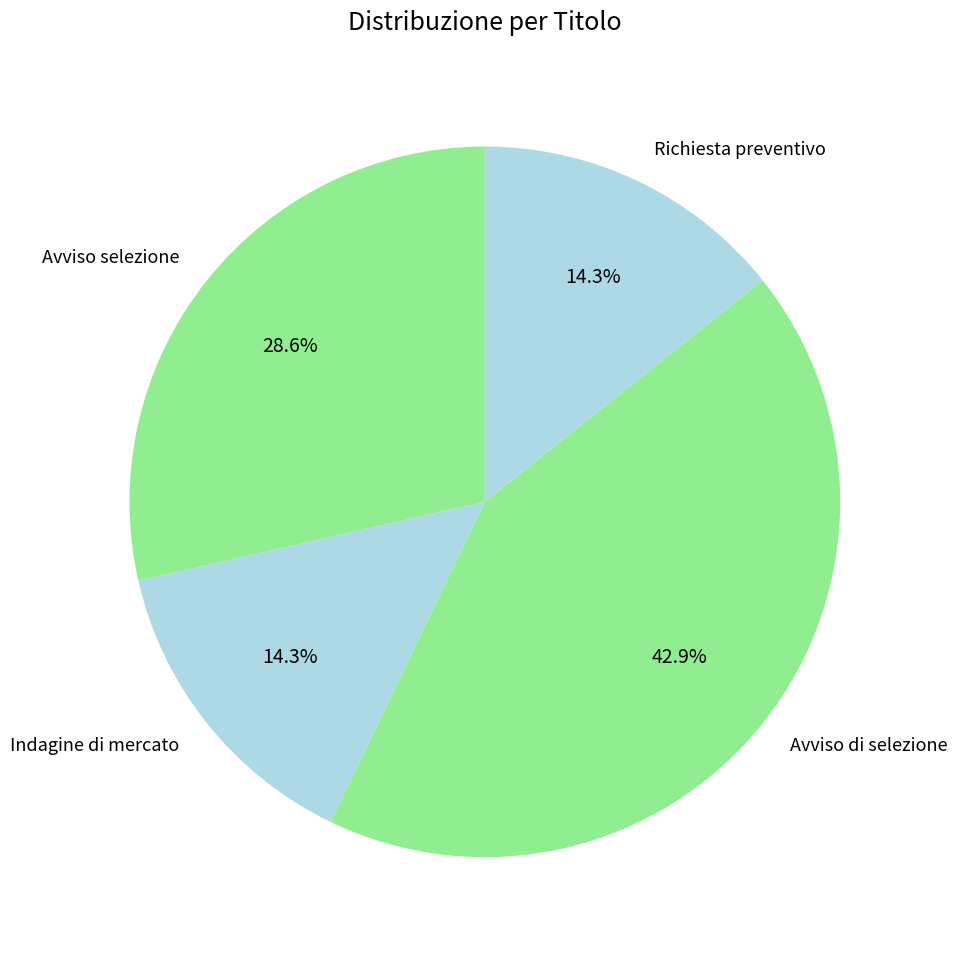

True or false: Indagine di mercato accounts for 25% of the total.

False